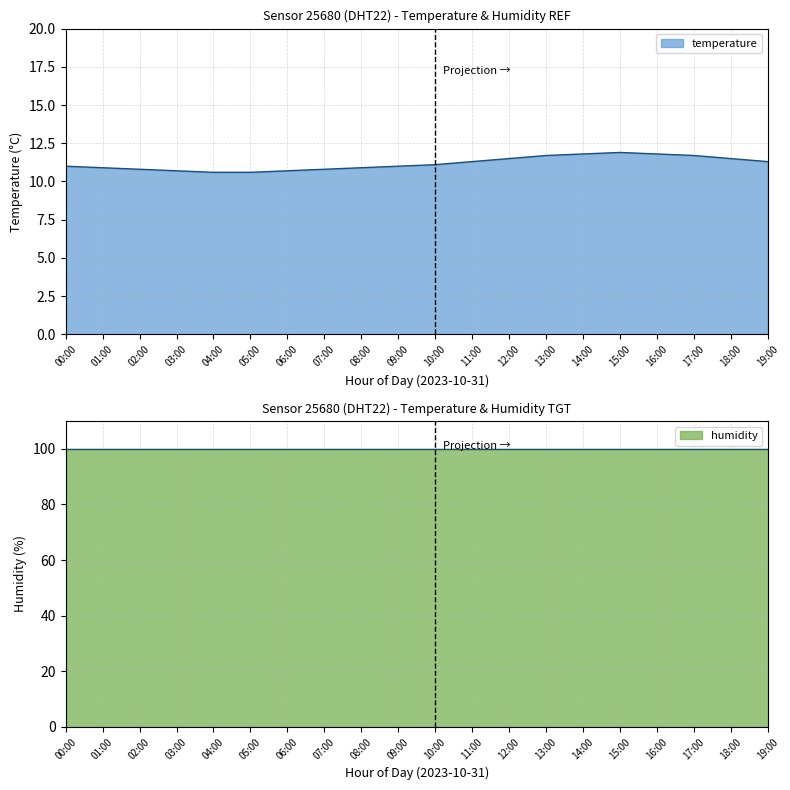

What is the difference between the maximum and minimum values?

1.3